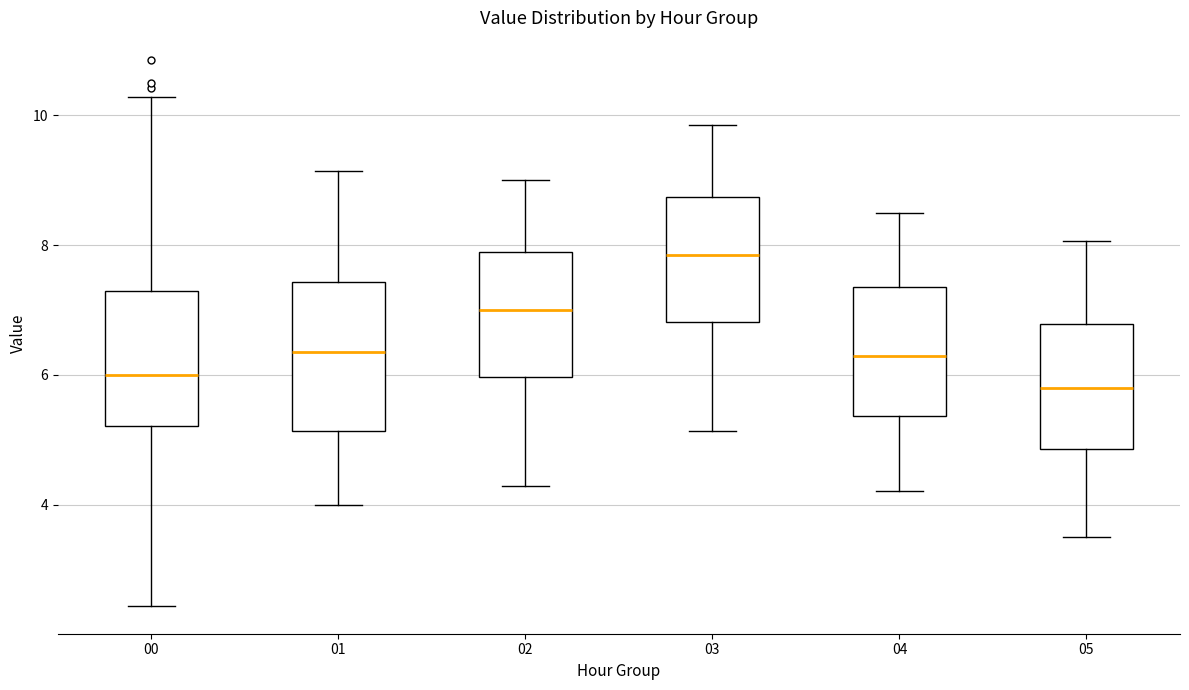

Which box's median line is the highest?

03